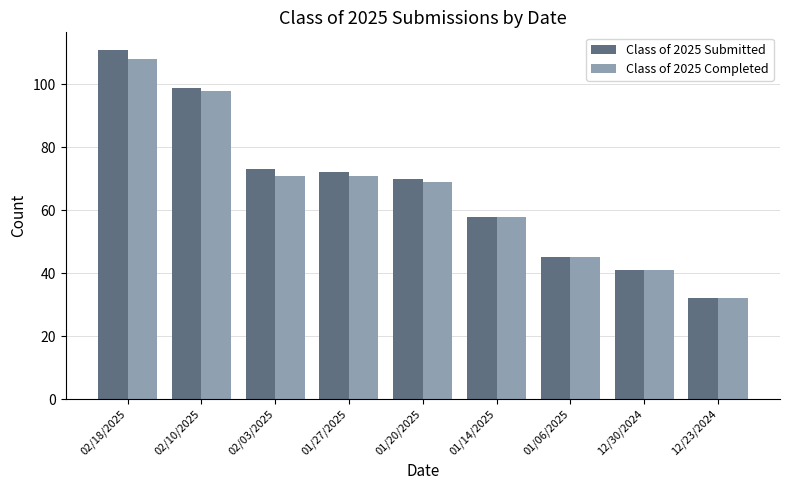

List the series in order of their peak value, lowest first.

Class of 2025 Completed, Class of 2025 Submitted